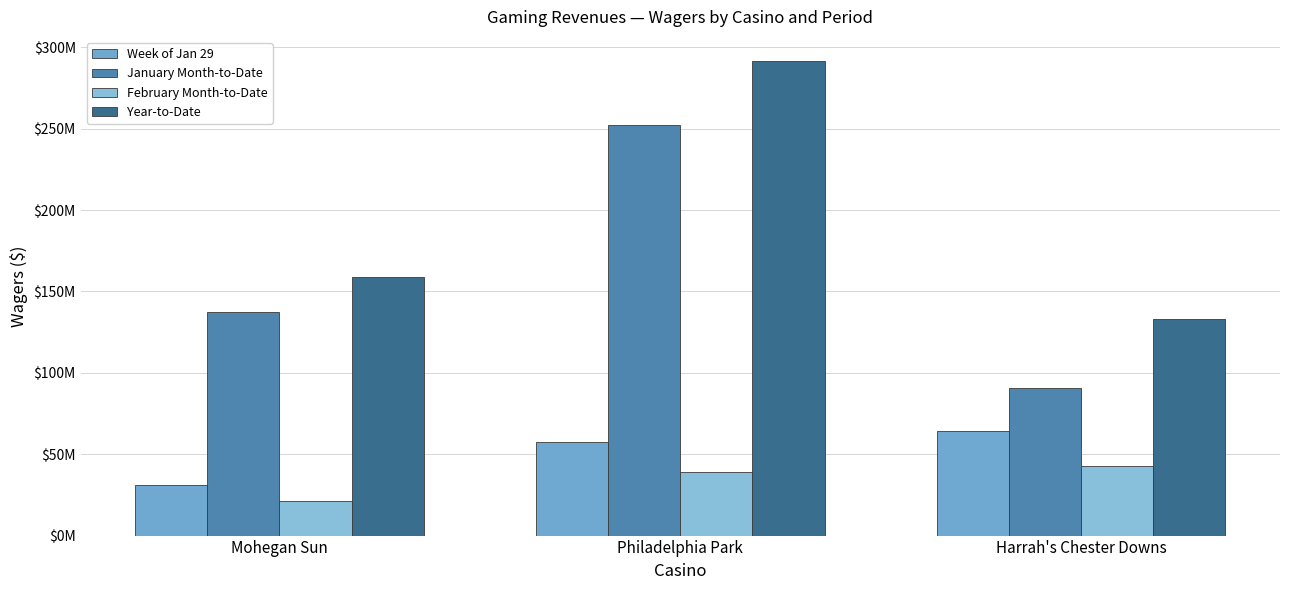

Does the chart contain stacked bars?

No